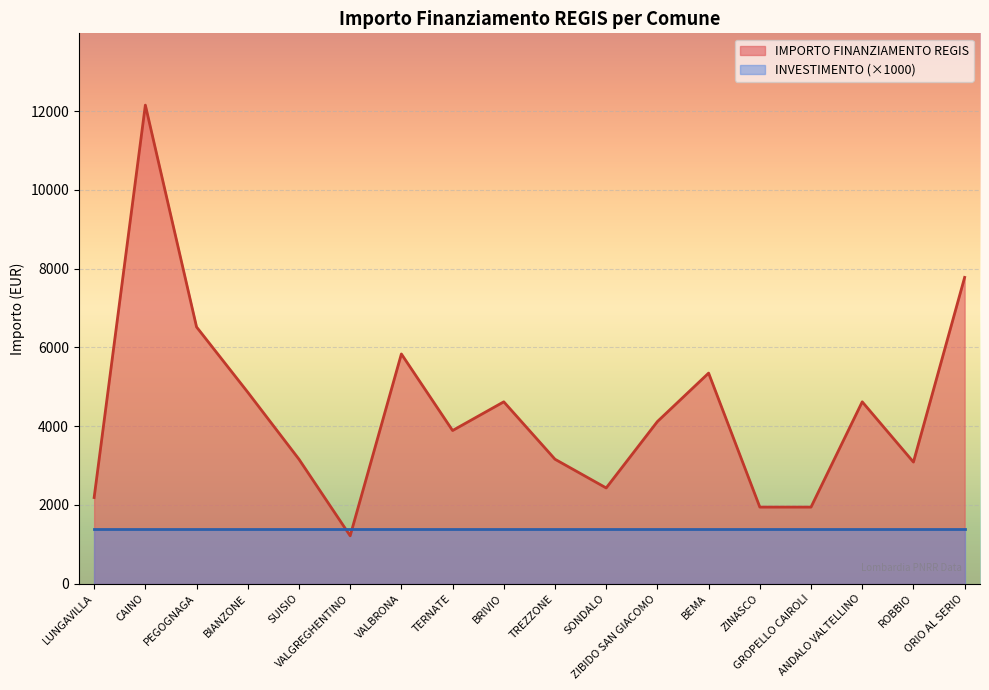

Where does the data first go above 4116?

CAINO